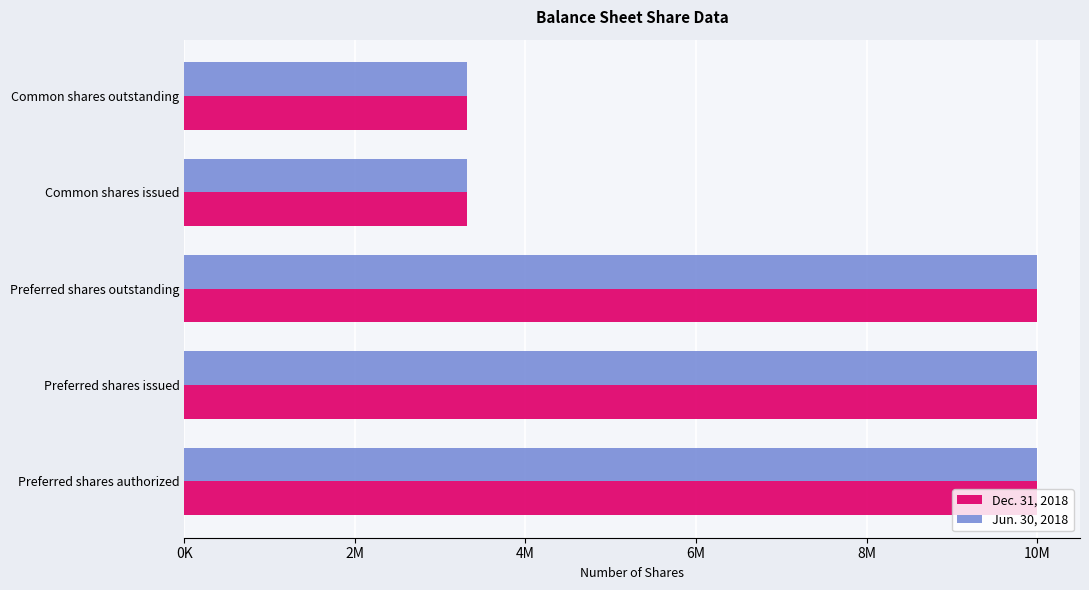

What is the minimum value for Dec. 31, 2018?

3319245